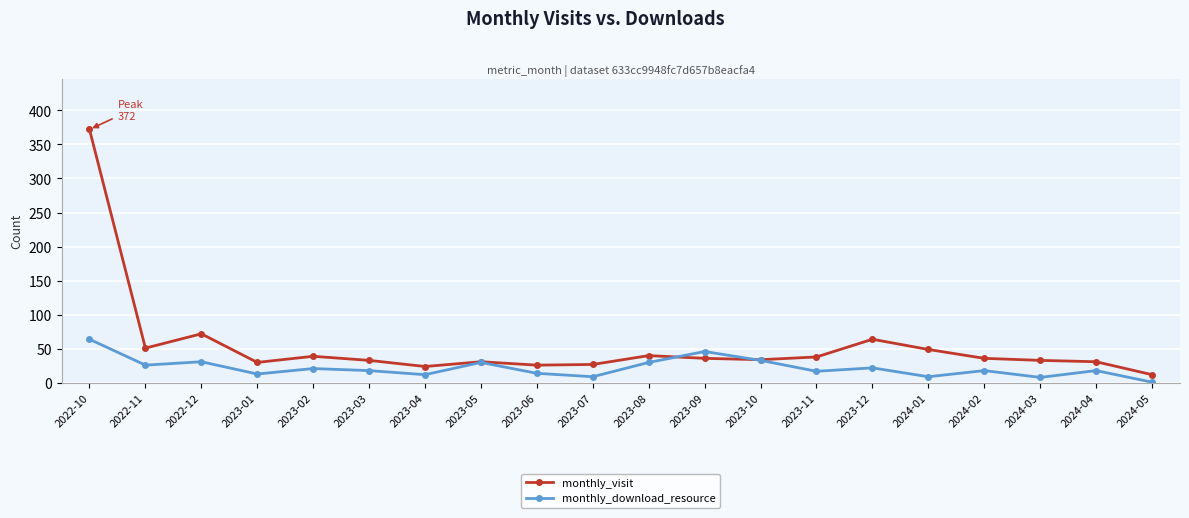

At how many categories does at least one series exceed 151?

1